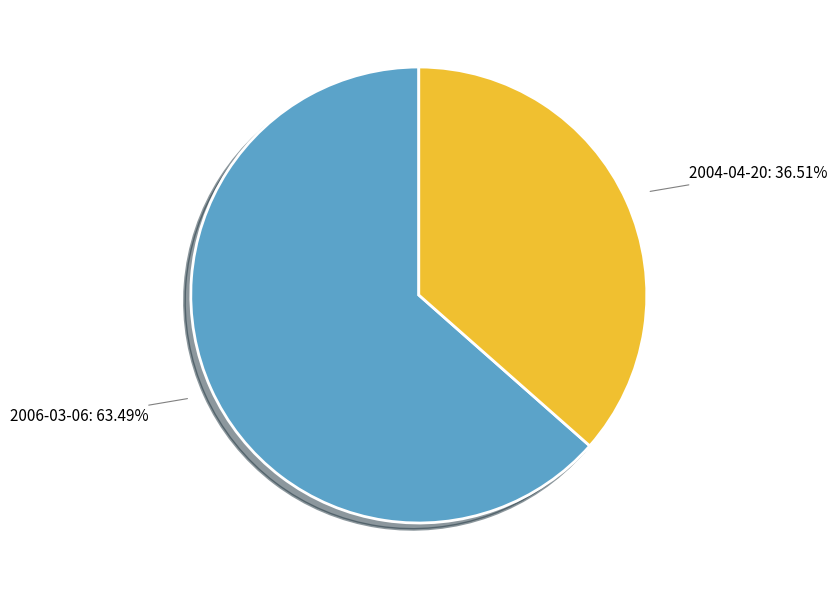

To the nearest percent, what percentage of the pie is 2004-04-20?

37%